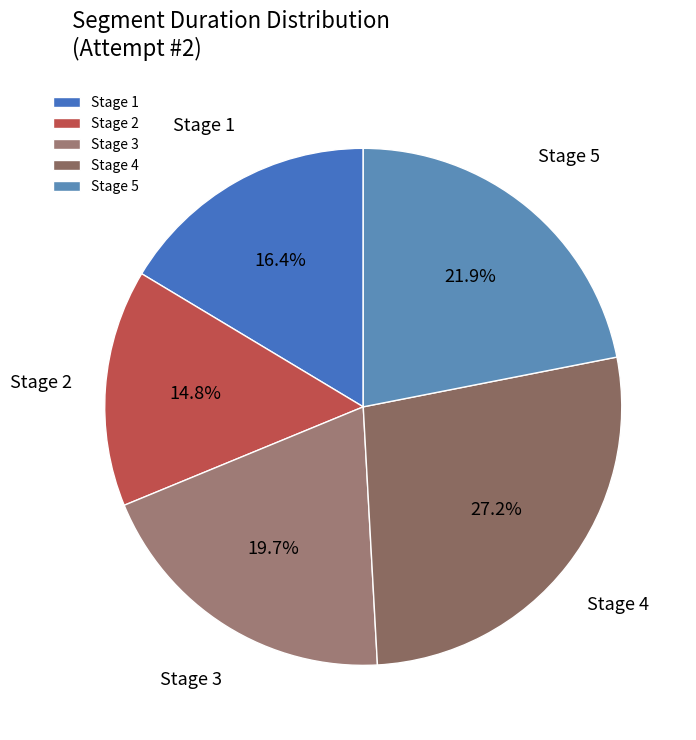

To the nearest percent, what portion does Stage 4 represent?

27%